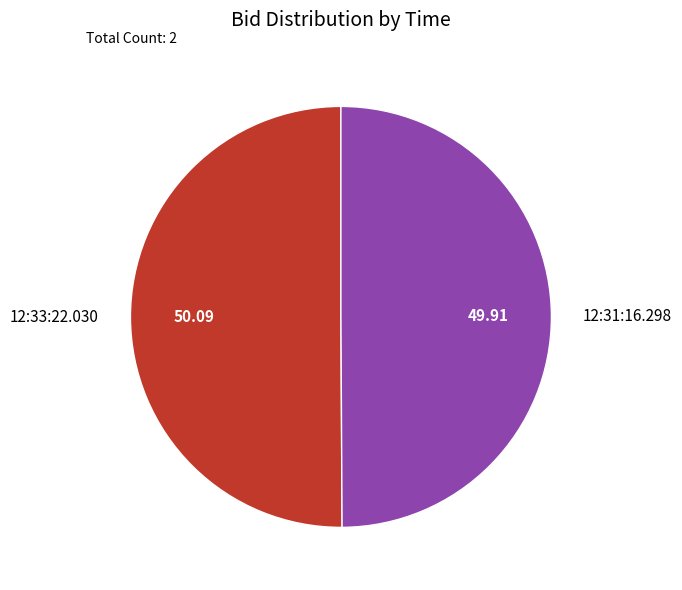

Combined, do 12:33:22.030 and 12:31:16.298 account for over 50%?

Yes